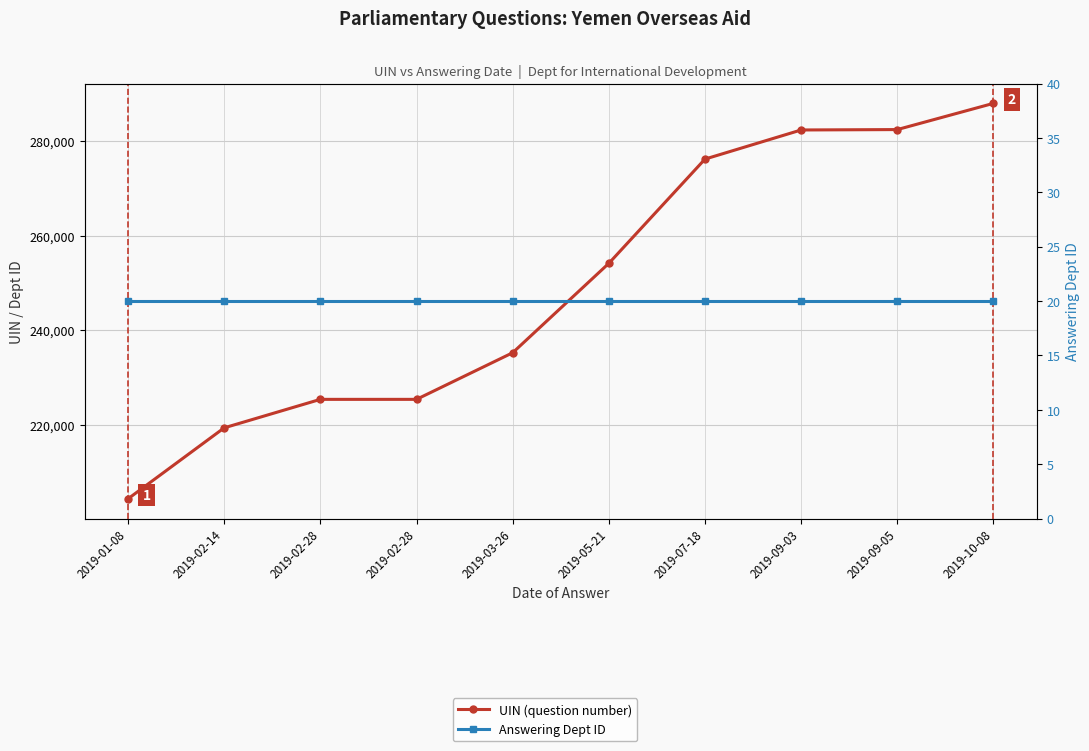

Which category has the highest value across all series?

2019-10-08